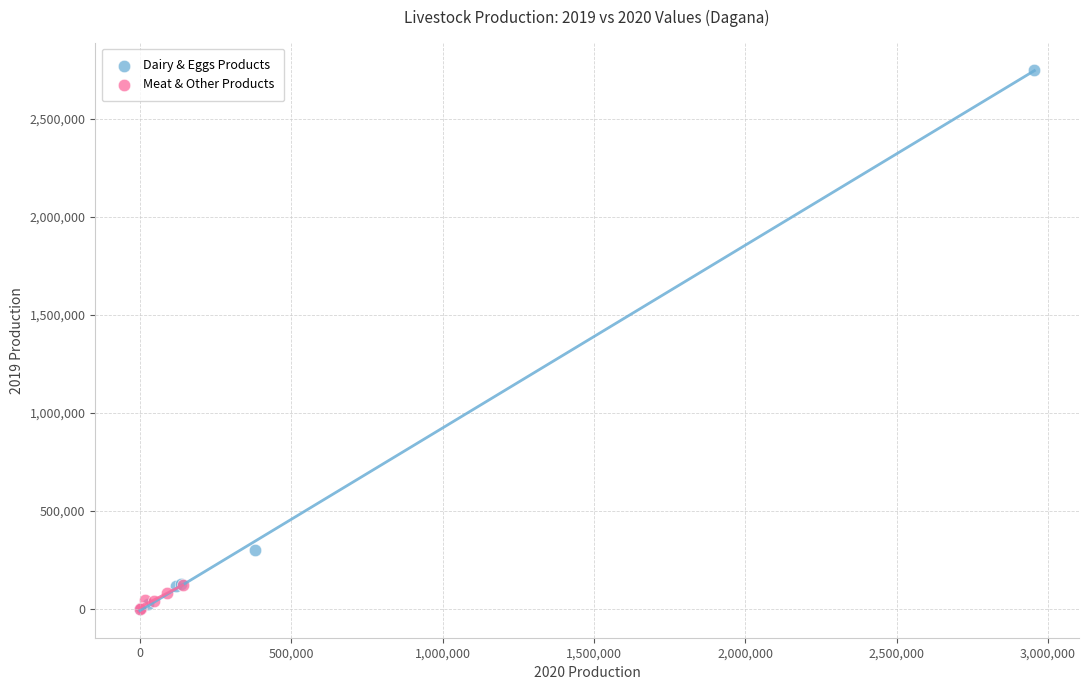

Which series contains the highest Y value?

Dairy & Eggs Products